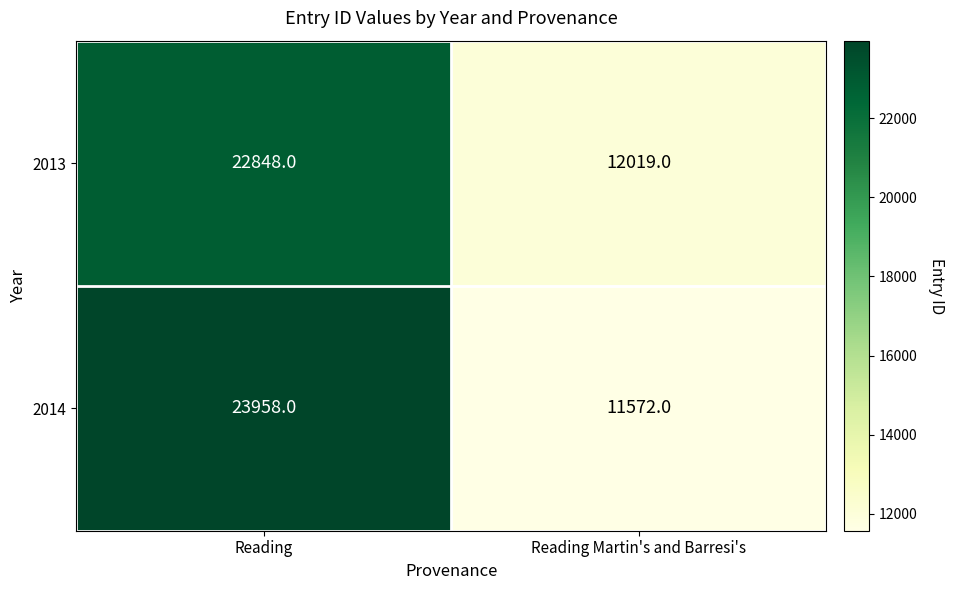

At Reading, list the series in order from largest to smallest.

2014, 2013